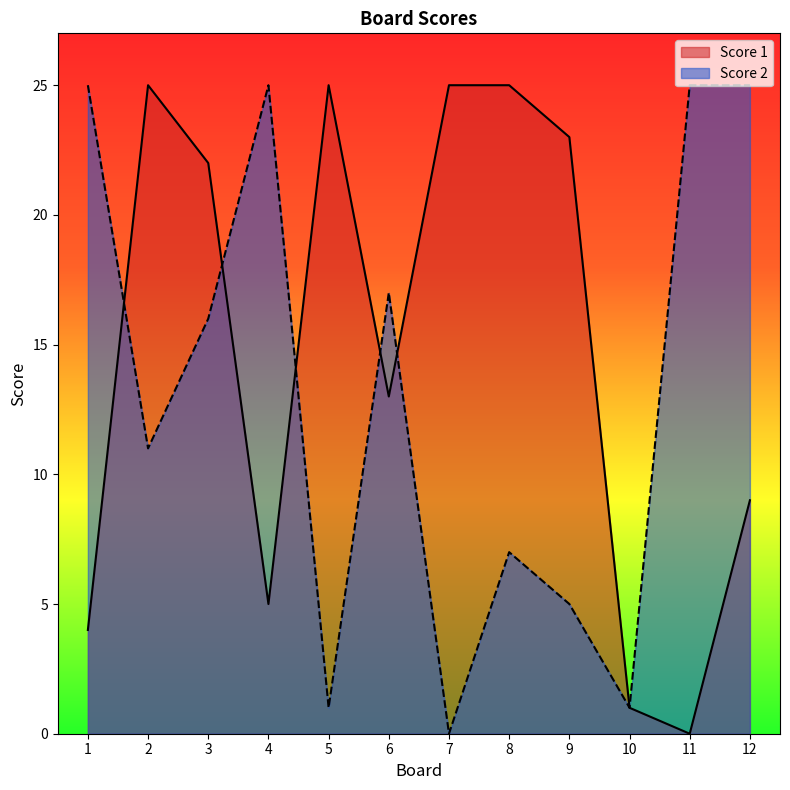

The value of Score 1 at 4 is 3. True or false?

False